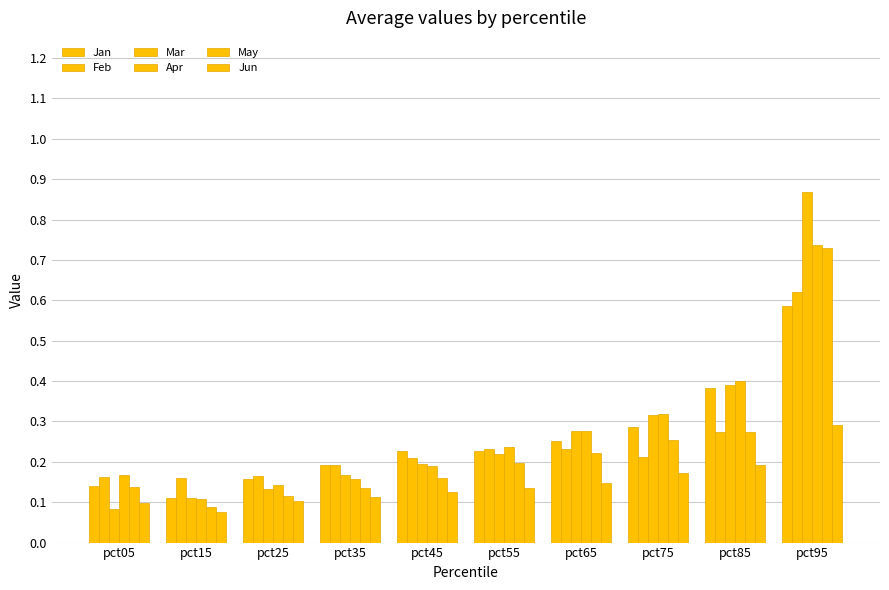

Reading left to right, transcribe all the data shown in this chart.

Jan: pct05=0.1	pct15=0.1	pct25=0.2	pct35=0.2	pct45=0.2	pct55=0.2	pct65=0.3	pct75=0.3	pct85=0.4	pct95=0.6
Feb: pct05=0.2	pct15=0.2	pct25=0.2	pct35=0.2	pct45=0.2	pct55=0.2	pct65=0.2	pct75=0.2	pct85=0.3	pct95=0.6
Mar: pct05=0.1	pct15=0.1	pct25=0.1	pct35=0.2	pct45=0.2	pct55=0.2	pct65=0.3	pct75=0.3	pct85=0.4	pct95=0.9
Apr: pct05=0.2	pct15=0.1	pct25=0.1	pct35=0.2	pct45=0.2	pct55=0.2	pct65=0.3	pct75=0.3	pct85=0.4	pct95=0.7
May: pct05=0.1	pct15=0.1	pct25=0.1	pct35=0.1	pct45=0.2	pct55=0.2	pct65=0.2	pct75=0.3	pct85=0.3	pct95=0.7
Jun: pct05=0.1	pct15=0.1	pct25=0.1	pct35=0.1	pct45=0.1	pct55=0.1	pct65=0.1	pct75=0.2	pct85=0.2	pct95=0.3